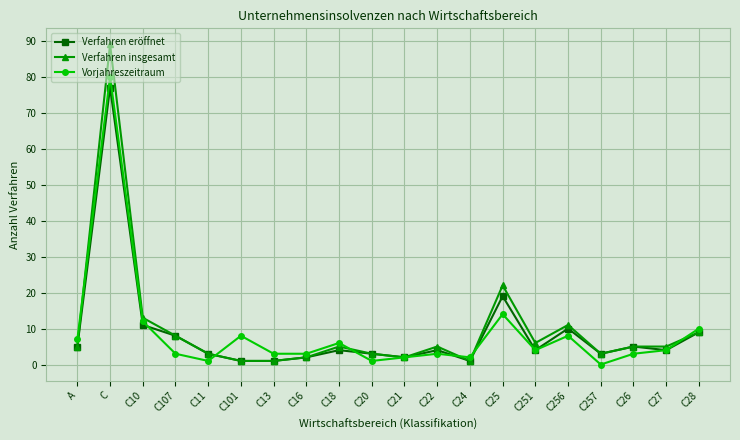

What value does the Vorjahreszeitraum series have at C26?

3